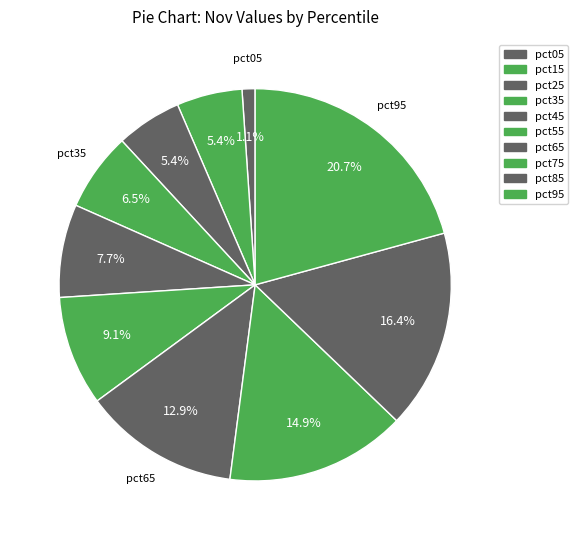

Is it true that pct45 is 8% of the pie?

True